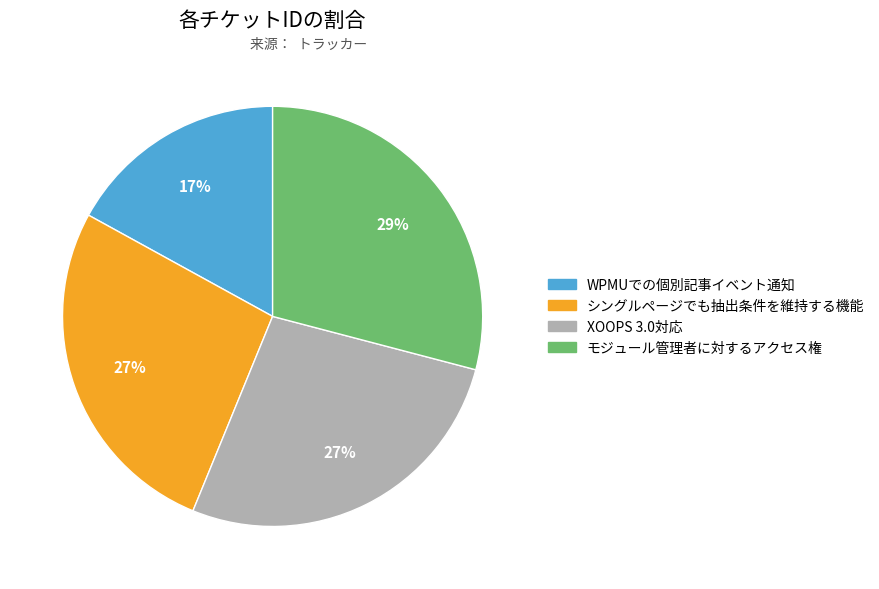

True or false: モジュール管理者に対するアクセス権 accounts for 19% of the total.

False